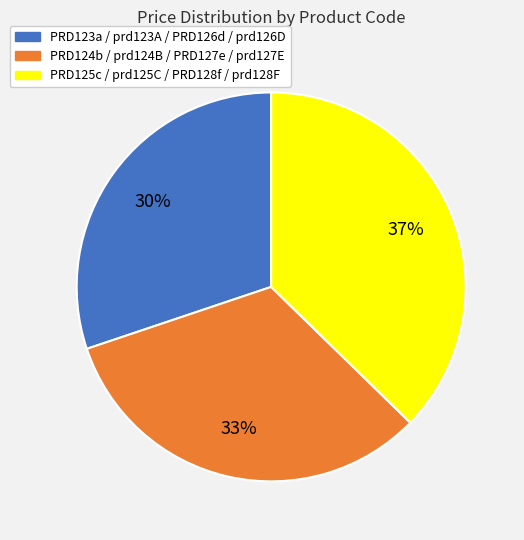

Does any single category account for the majority?

No